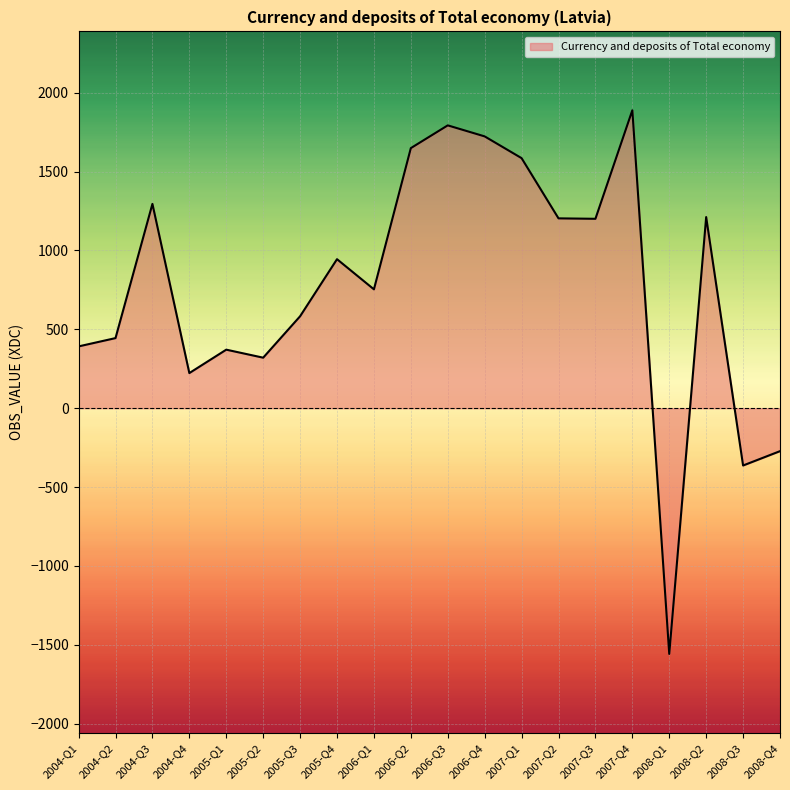

What is the difference between the maximum and minimum values?

3446.4